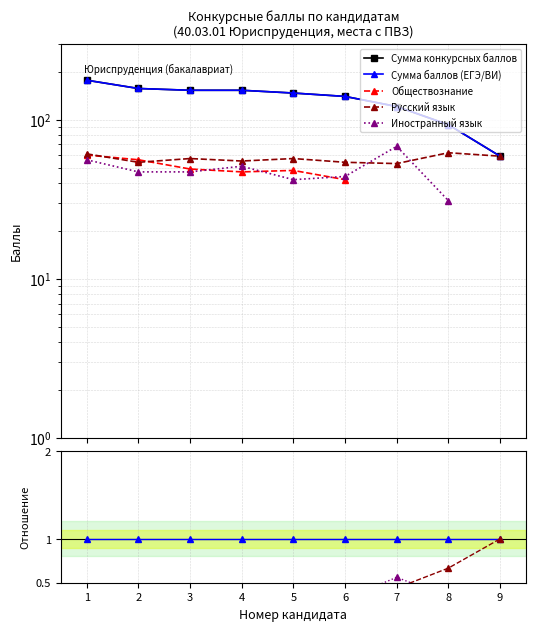

The value of Обществознание at 3 is 0.5. True or false?

False